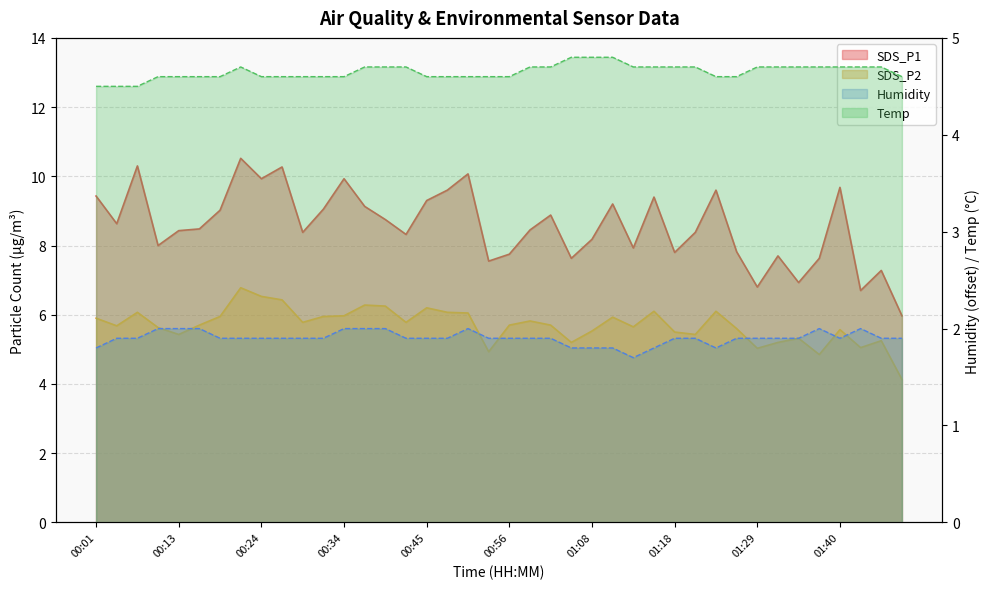

True or false: Humidity has more than 0 points higher than both neighbors.

True